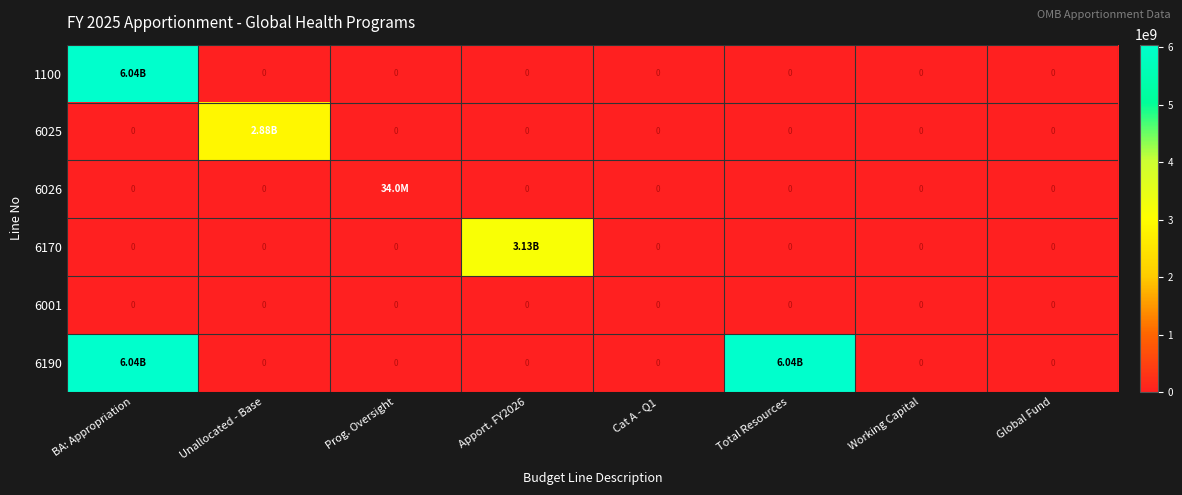

True or false: 6026 has a value of 45654564 at Prog. Oversight.

False